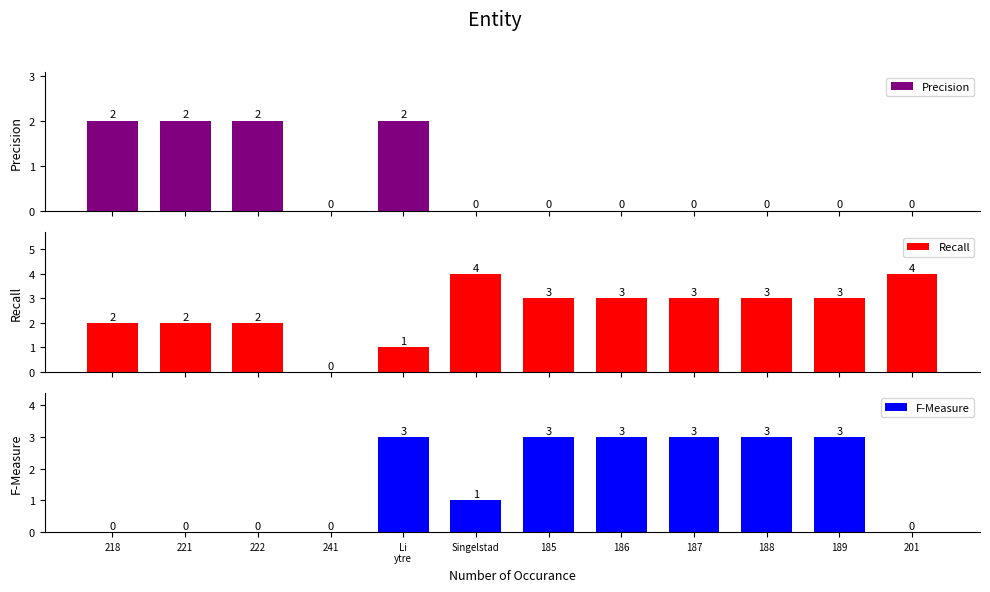

Between 222 and Singelstad, which is larger?

222